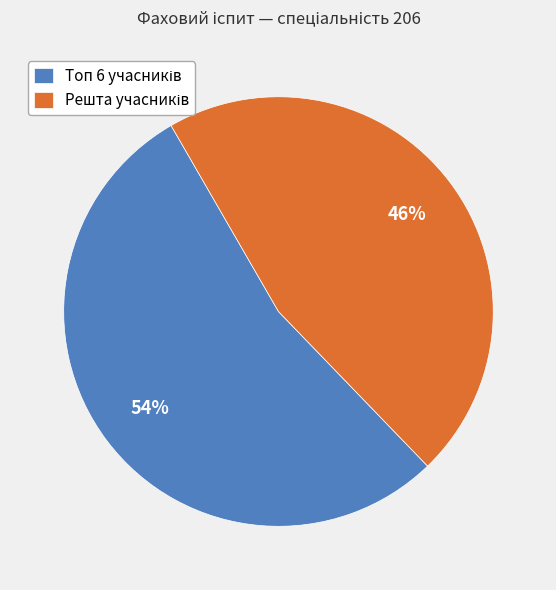

To the nearest percent, what is the average slice percentage?

50%